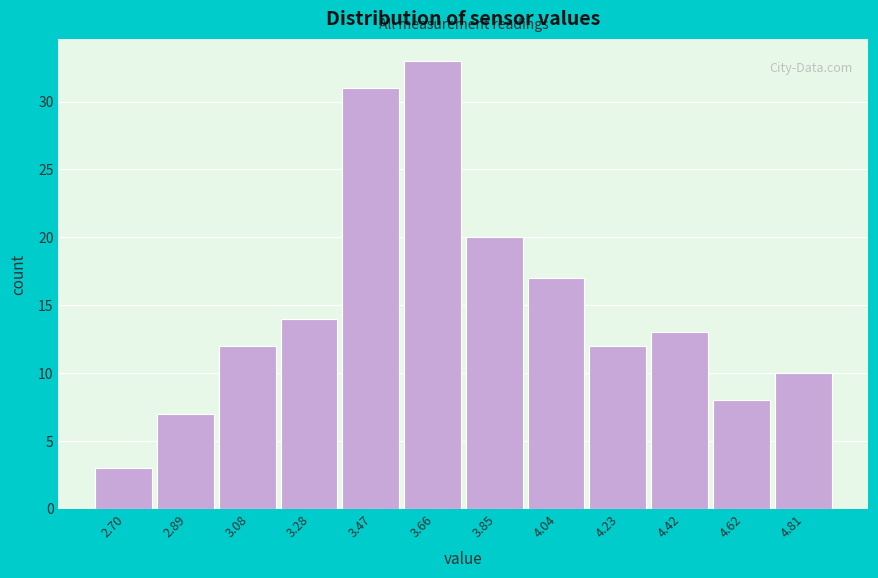

Reading left to right, list all the values displayed in this chart.

3	7	12	14	31	33	20	17	12	13	8	10